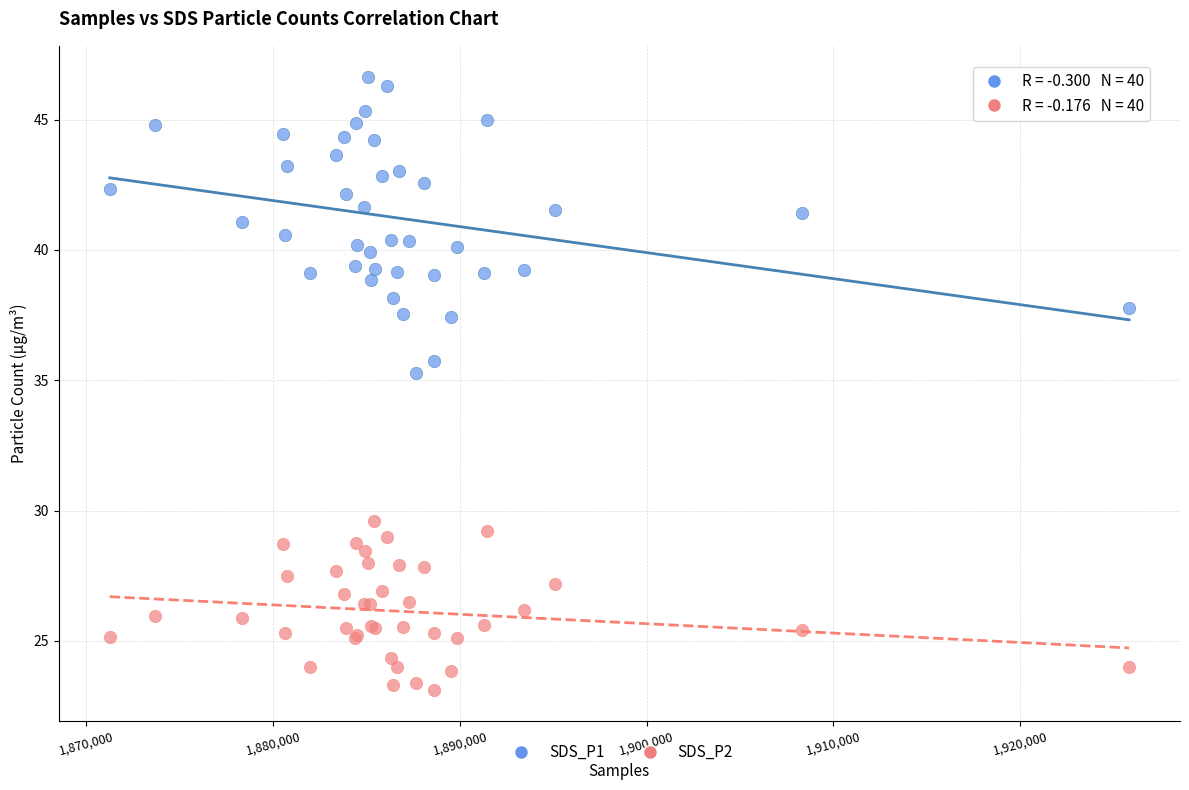

Which series has the largest Y range (max minus min)?

SDS_P1